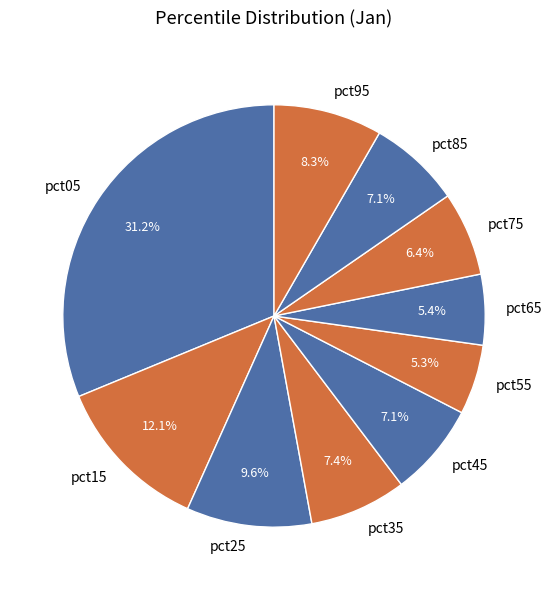

Is pct95 the majority of the pie?

No